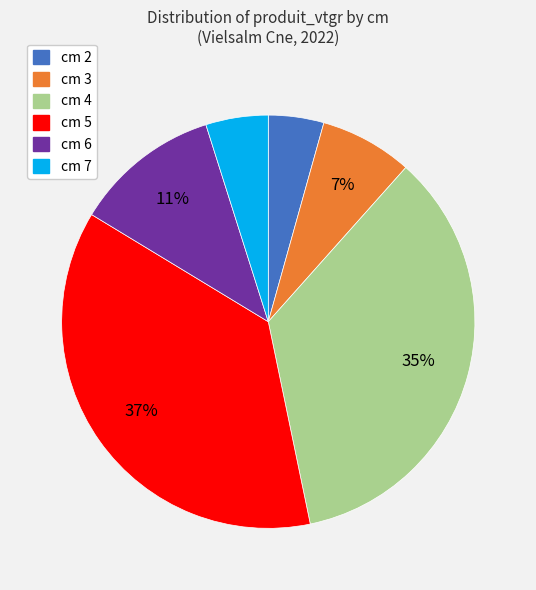

To the nearest percent, what is the average slice percentage?

17%